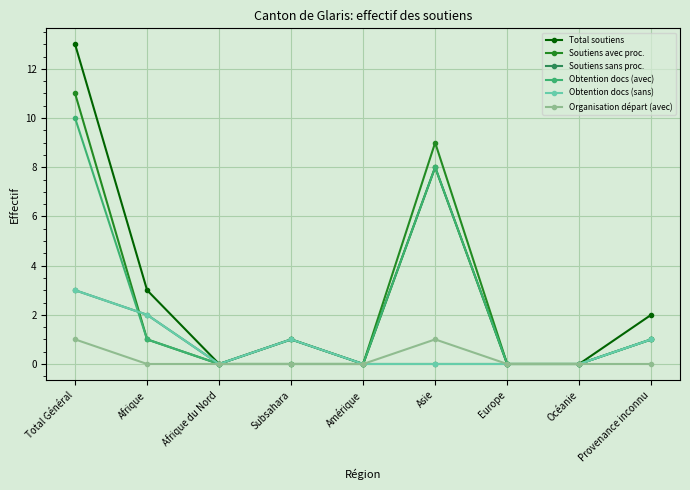

Does the chart have visible grid lines?

Yes